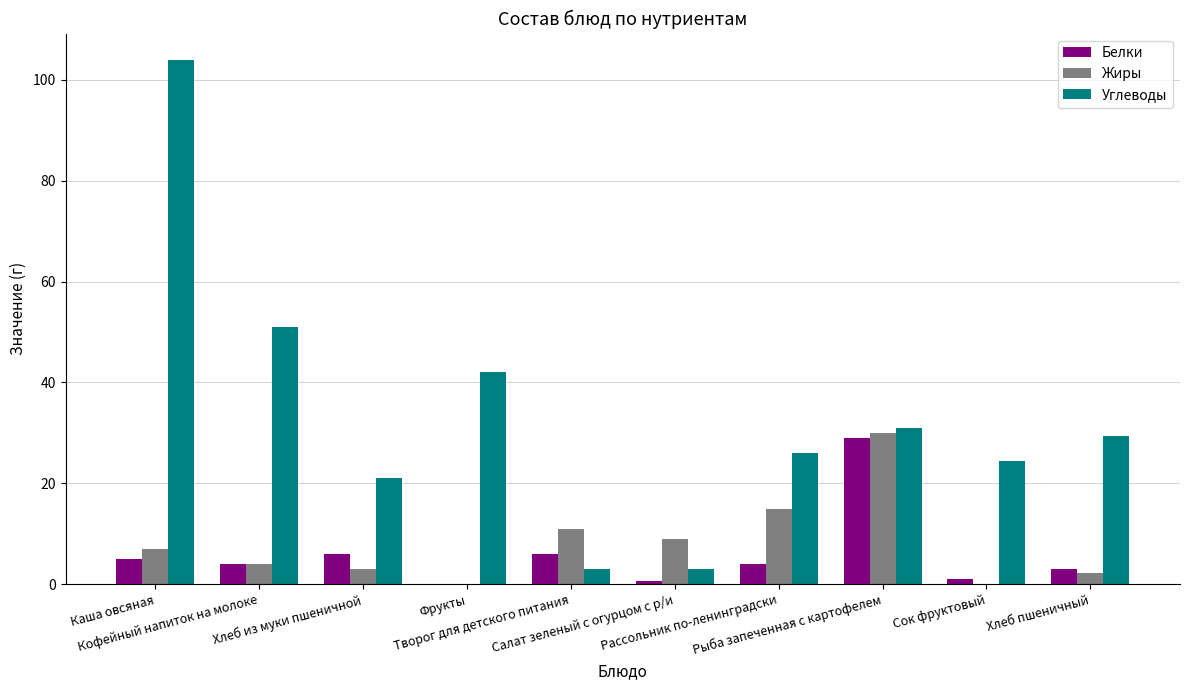

Is the value of Углеводы at Каша овсяная greater than the value of Жиры at Рыба запеченная с картофелем?

Yes